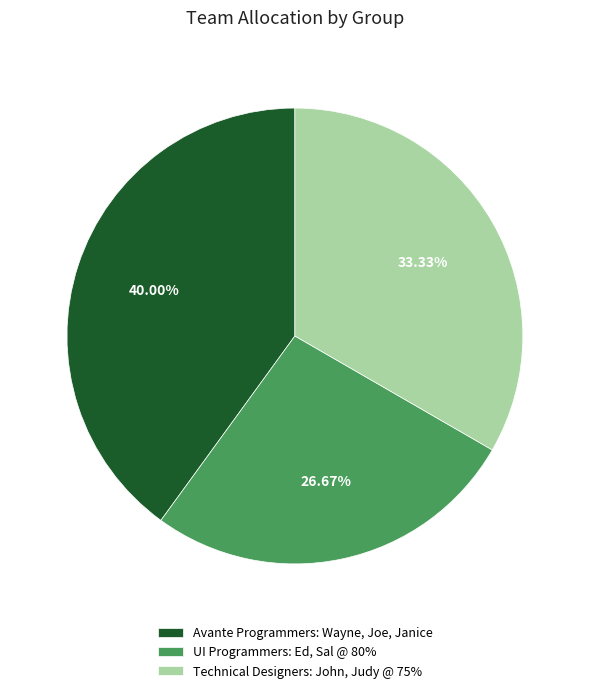

Does Avante Programmers: Wayne, Joe, Janice represent more than half of the total?

No